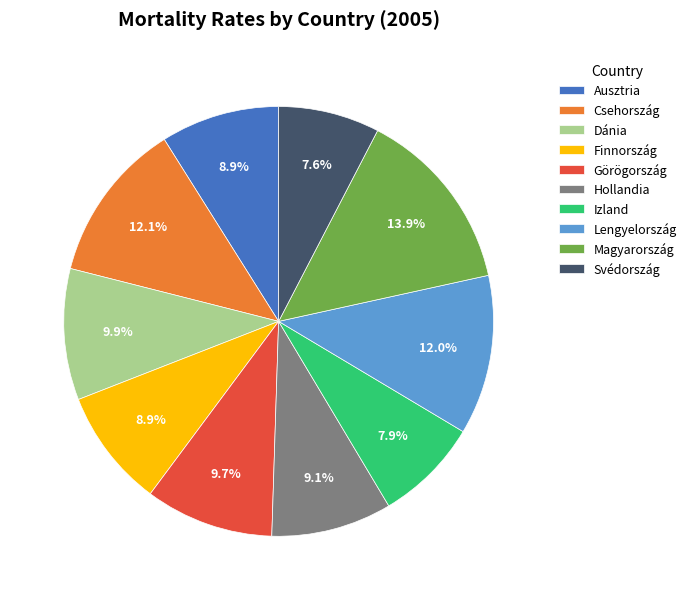

Does Magyarország account for over 50% of the chart?

No